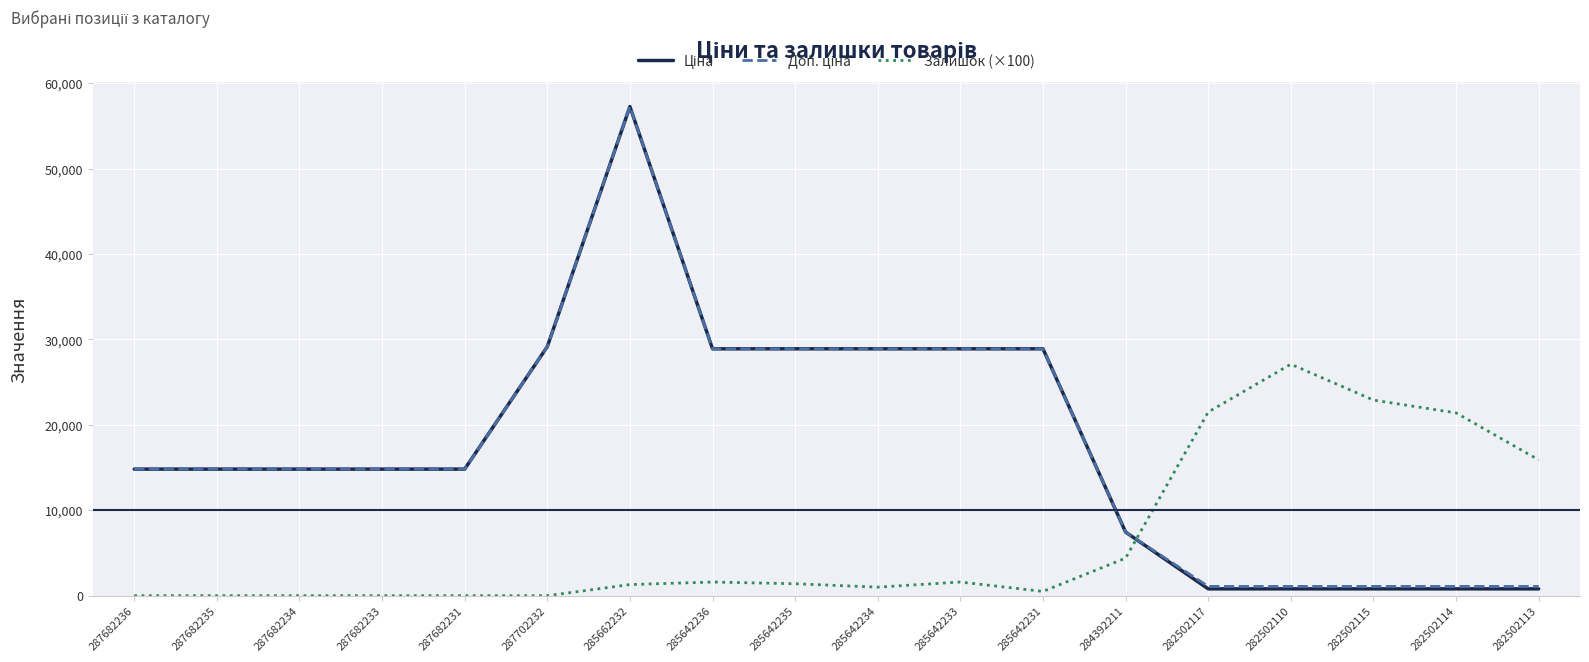

What is the sum of the Залишок (×100) values at 282502113 and 287682234?

15900.0